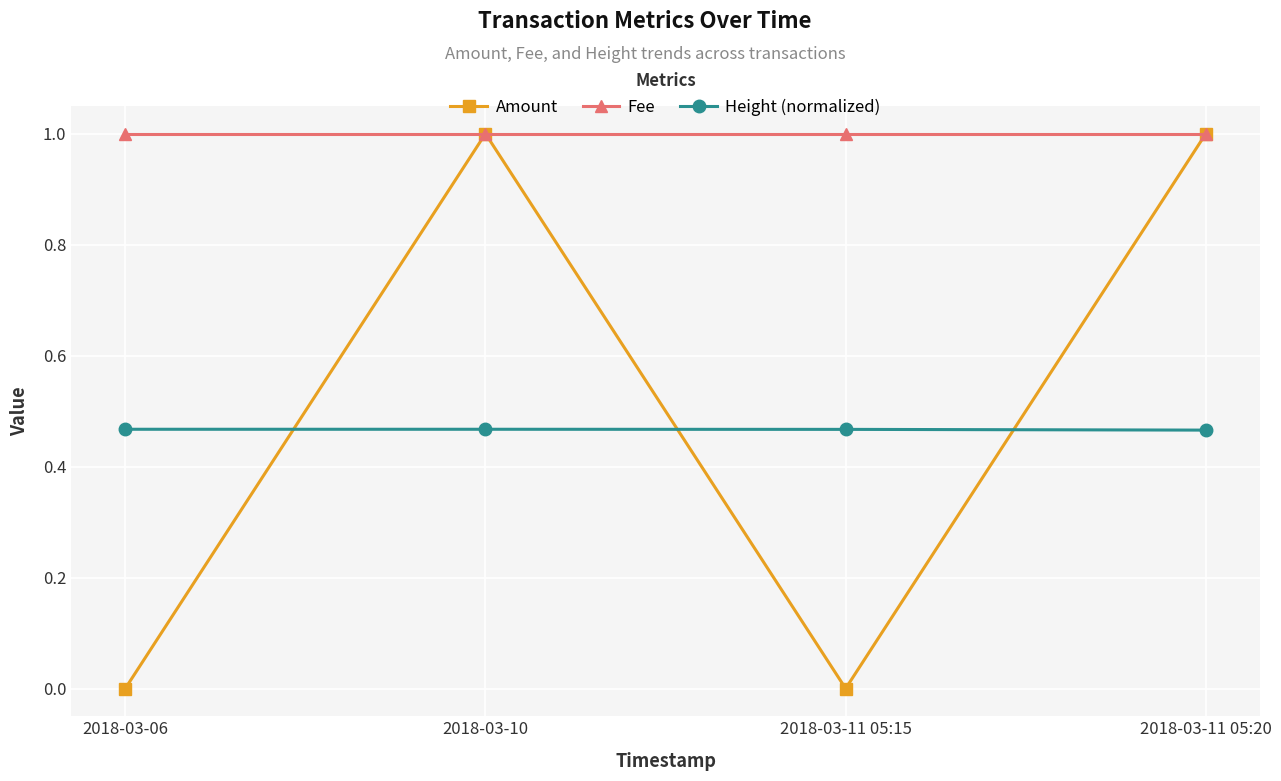

What is the label of the 3rd point from the left?

2018-03-11 05:15